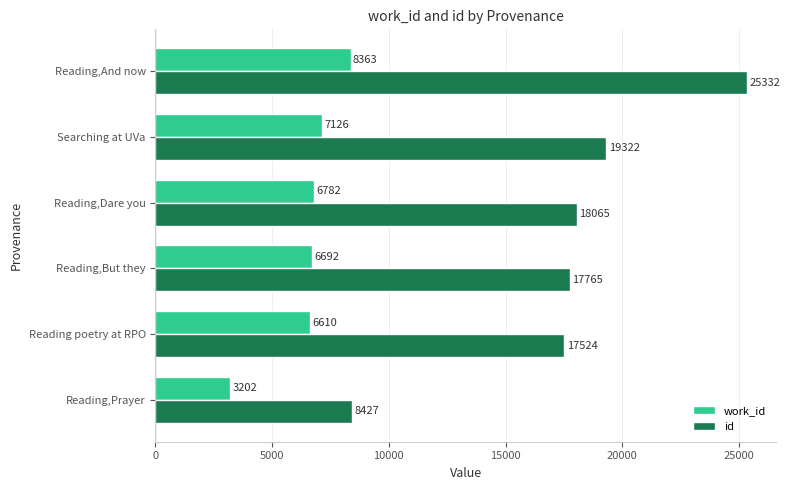

True or false: id has a value of 19322 at Searching at UVa.

True